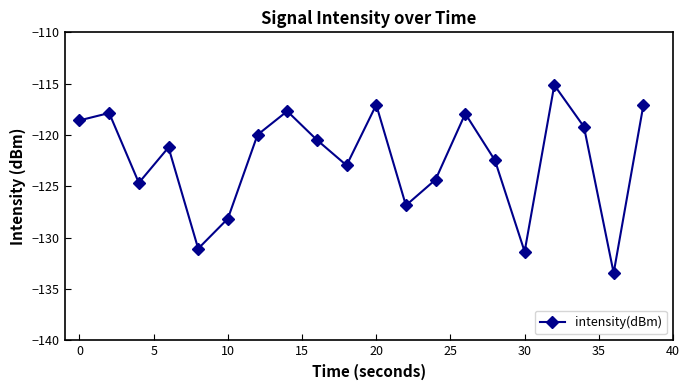

How many interior local valleys (lower than both neighbors) does the data have?

6